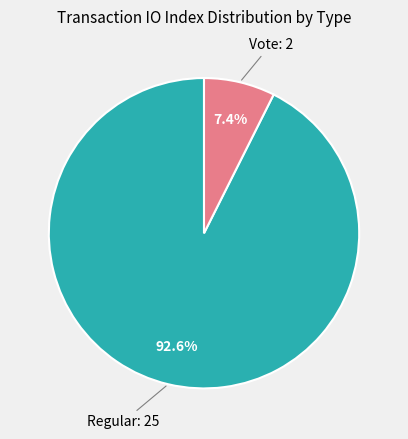

Is there any slice that represents more than half of the pie?

Yes